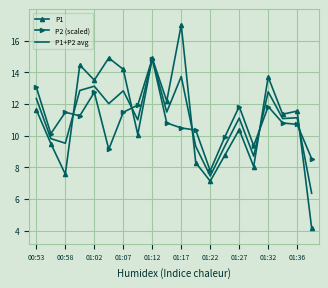

Which series has the largest range (max minus min)?

P1